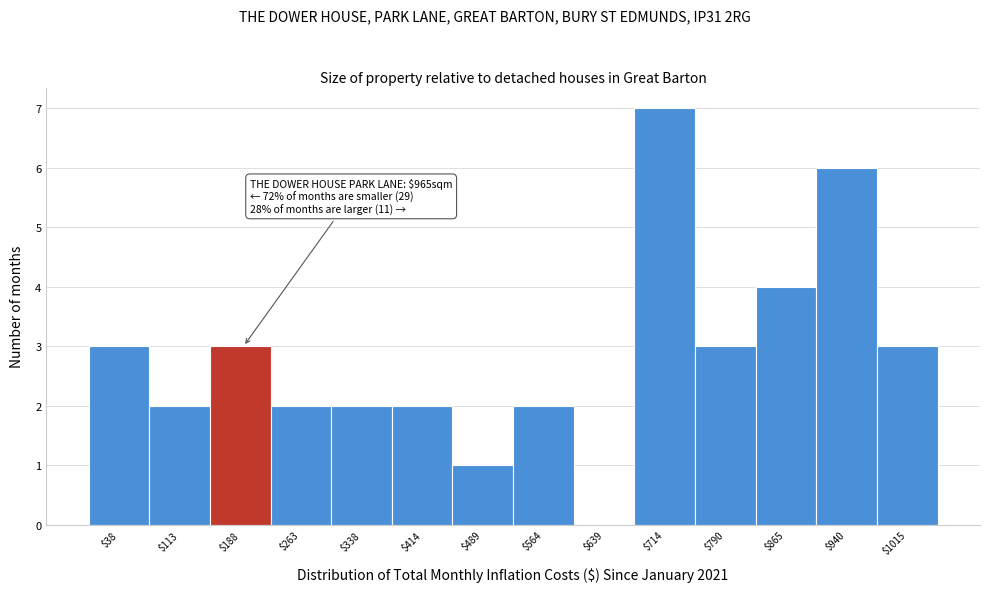

Over which range of the x-axis is the bar tallest?

680 to 750